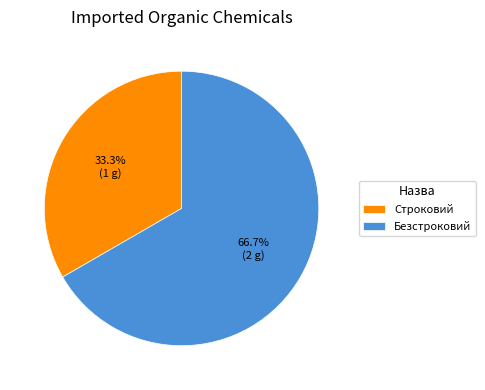

How much of the chart is everything except Строковий?

66.7%